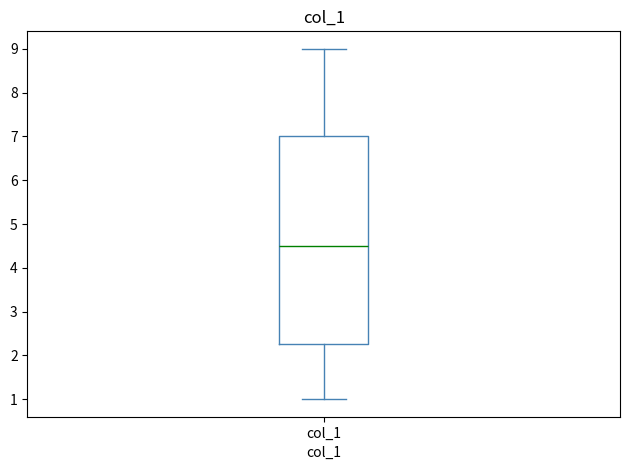

Transcribe this box plot: give where the median line is, the range the box spans, and where the two whiskers end, as read against the y-axis. The values are not printed on the chart, so give them approximately, as read against the axis.

median 4.5, box 2.3 to 7.0, whiskers 1.0 to 9.0